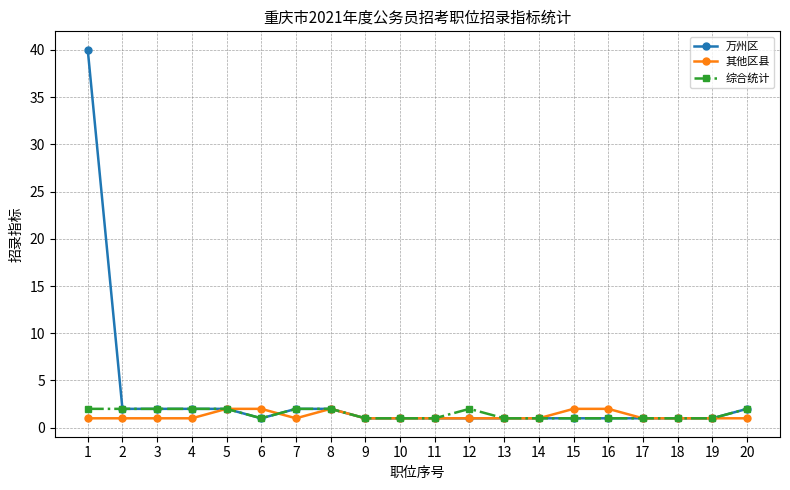

What is the highest value of the 万州区 series?

40